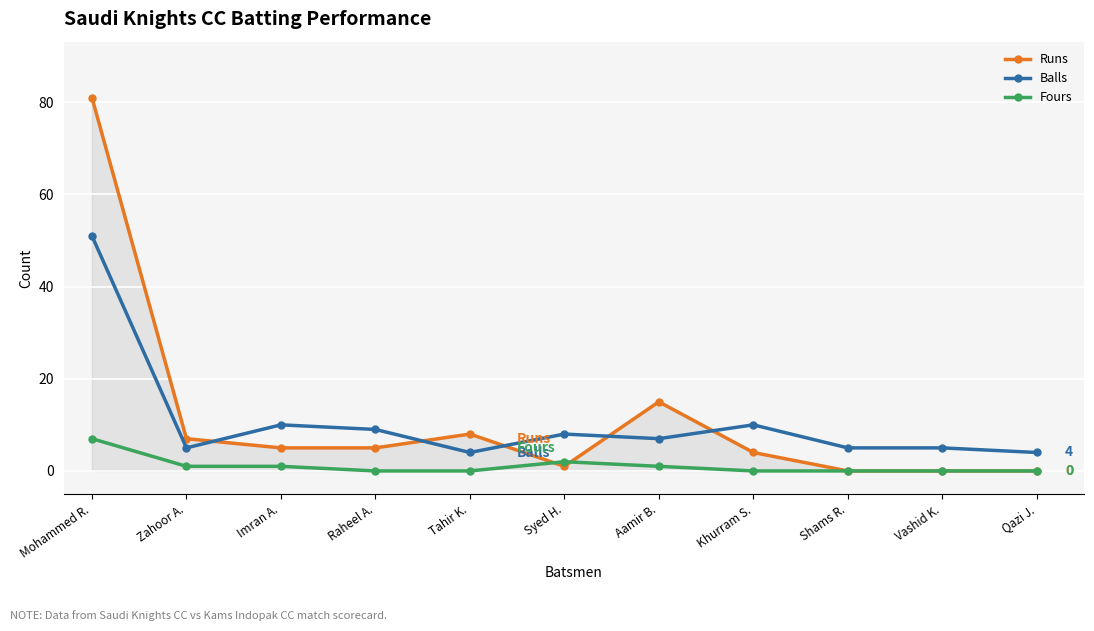

What is the difference between the maximum and minimum values in the Balls series?

47